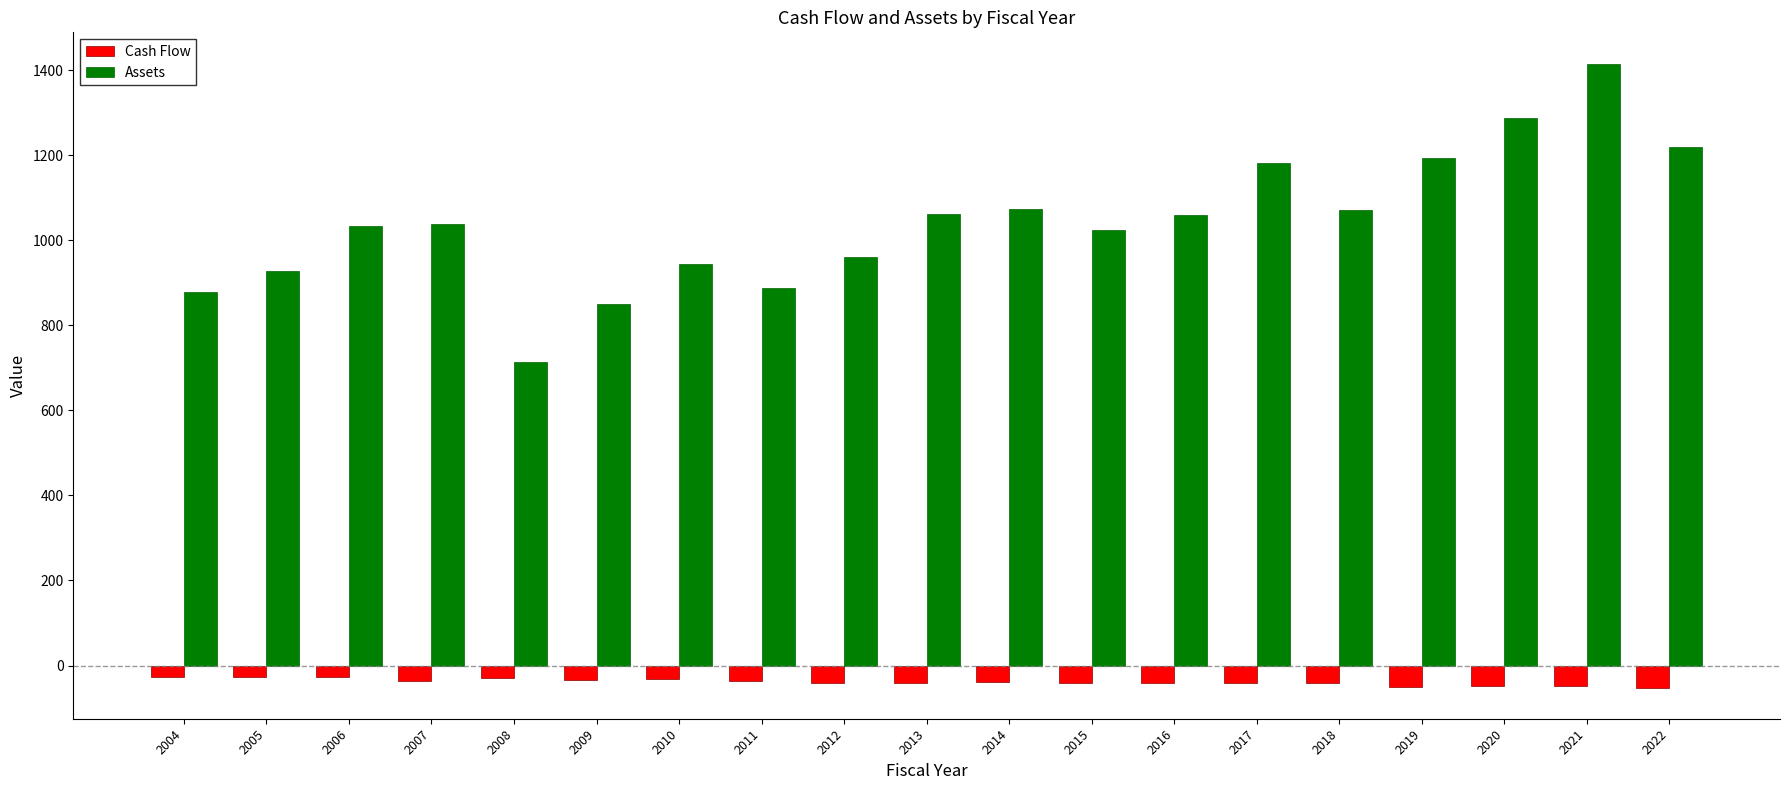

At 2013, list the series in order from largest to smallest.

Assets, Cash Flow